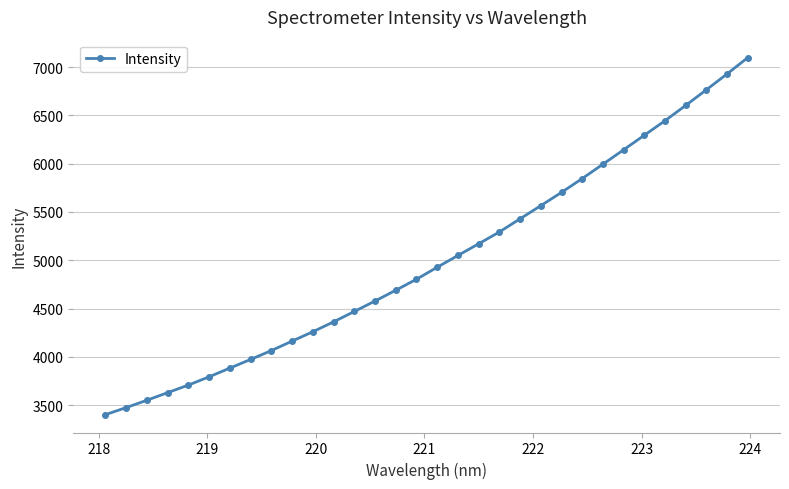

True or false: the data has more than 0 interior local peaks.

False